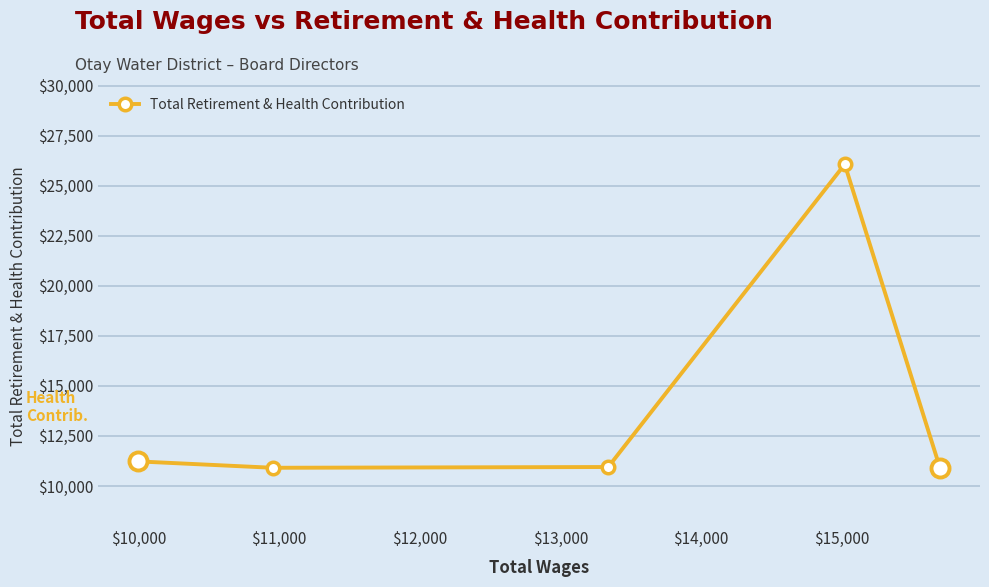

What is the maximum value shown in the chart?

26064